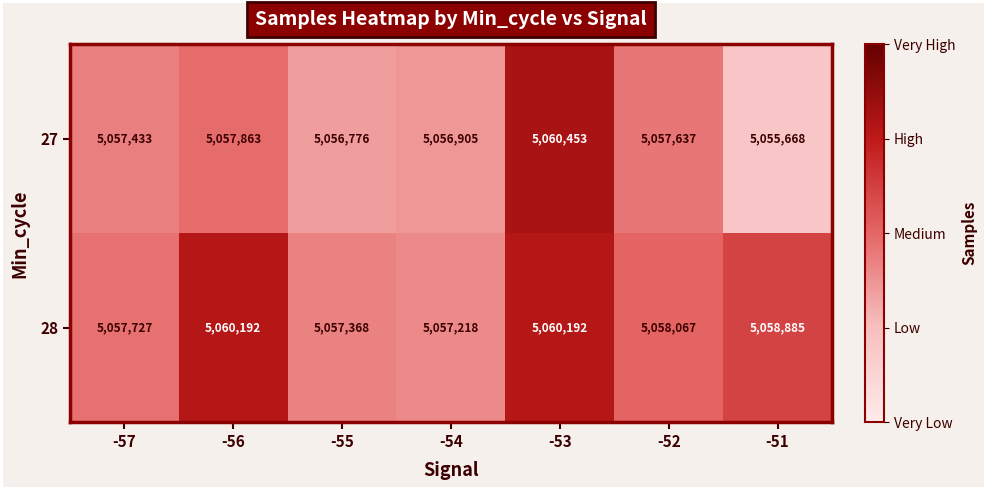

The value of 27 at -57 is 8605874. True or false?

False